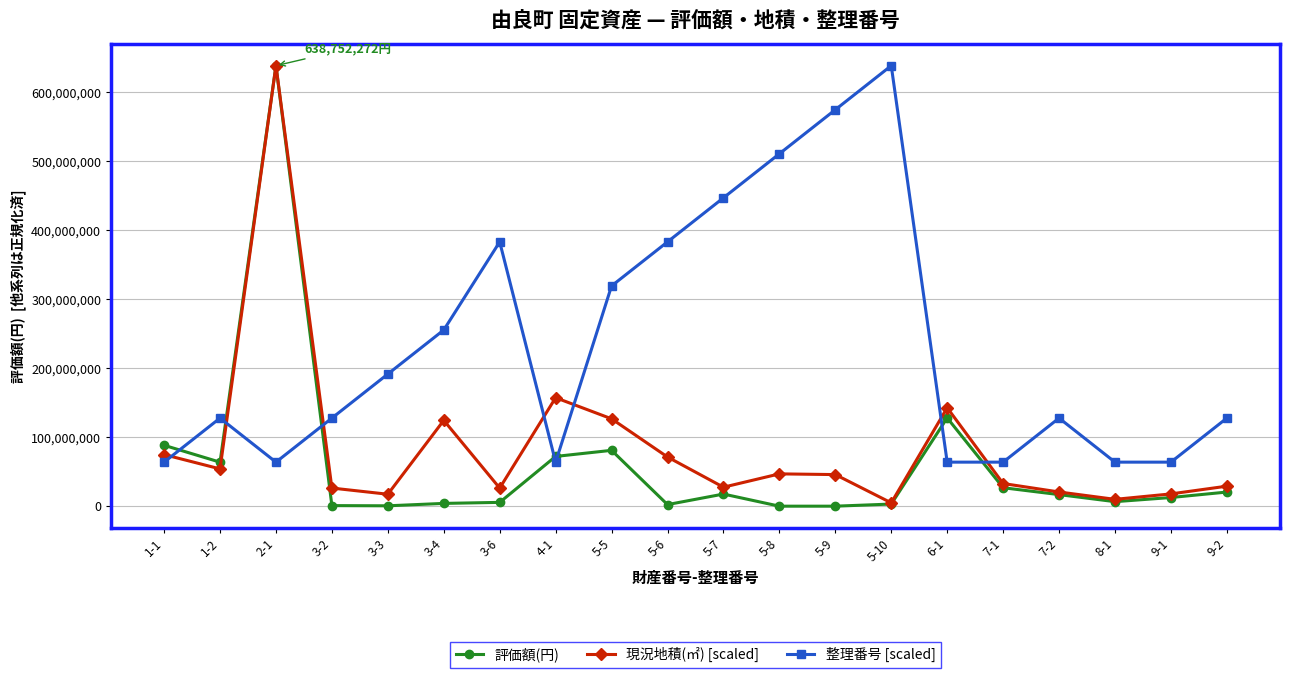

What is the difference between the highest and lowest values at 5-5?

238387728.0